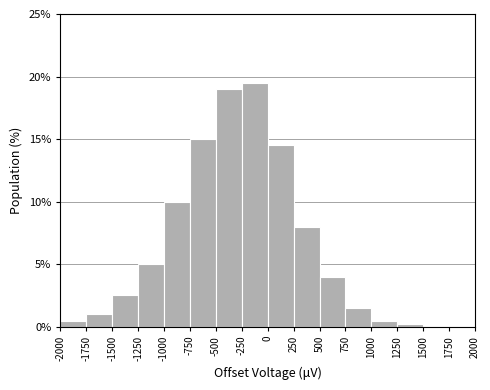

Reading left to right, transcribe this chart: for each bar, give the range it covers on the x-axis and its height. The values are not printed on the chart, so give them approximately, as read against the axis.

-2000 to -1750: 0.5
-1750 to -1500: 1.0
-1500 to -1250: 2.5
-1250 to -1000: 5.0
-1000 to -750: 10.0
-750 to -500: 15.0
-500 to -250: 19.0
-250 to 0: 19.5
0 to 250: 14.5
250 to 500: 8.0
500 to 750: 4.0
750 to 1000: 1.5
1000 to 1250: 0.5
1250 to 1500: under 0.5
1500 to 1750: under 0.5
1750 to 2000: under 0.5